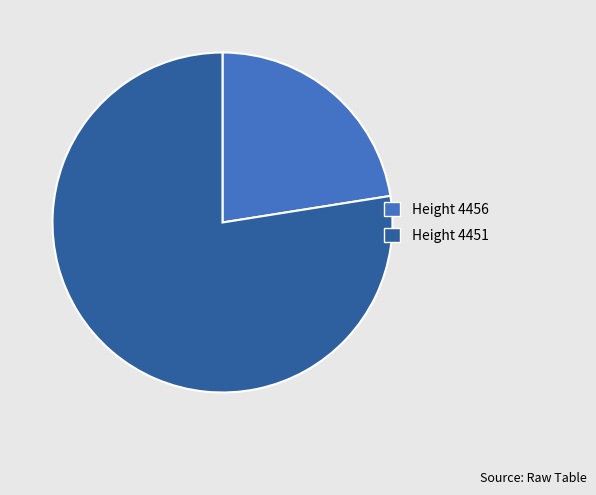

Which slice represents more than half of the pie?

Height 4451